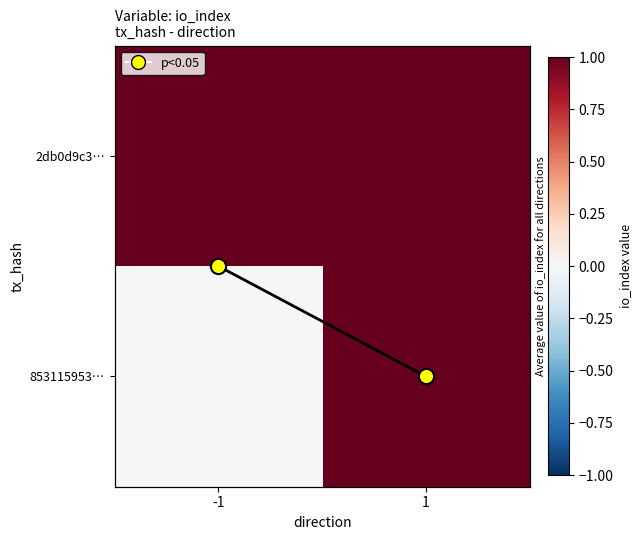

True or false: 2db0d9c3… has a value of 1.6 at 1.

False